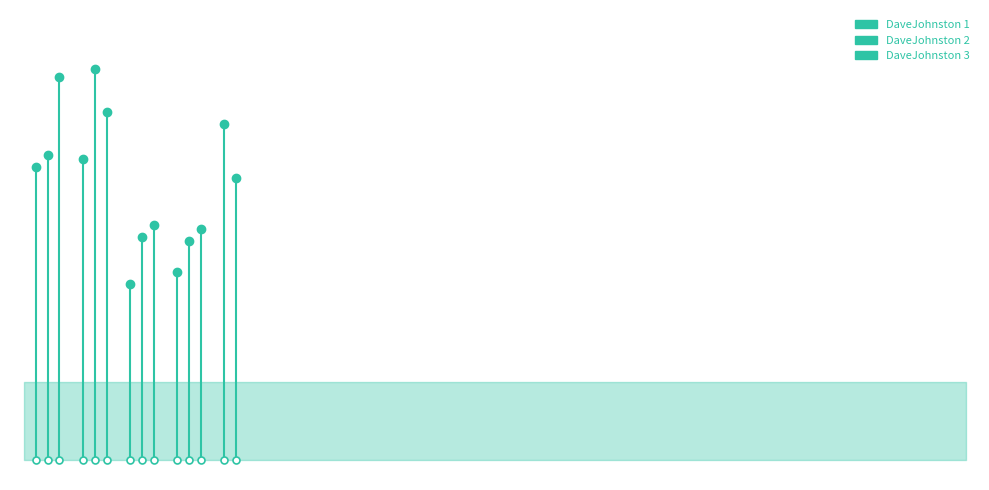

The DaveJohnston 3 series shows -42 at −2.5. True or false?

False